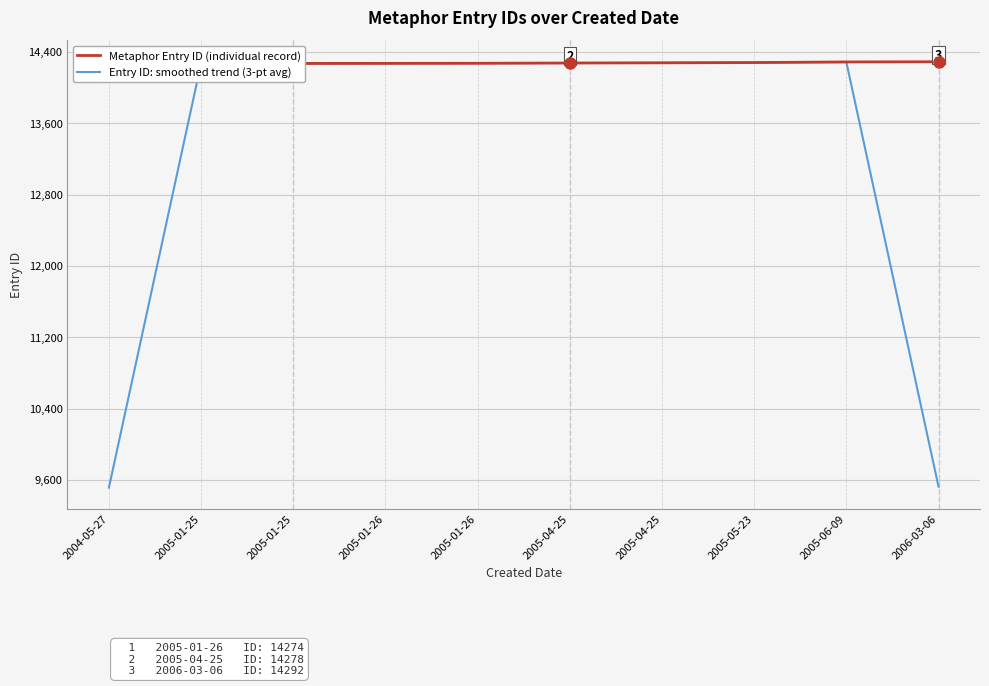

True or false: Metaphor Entry ID (individual record) and Entry ID: smoothed trend (3-pt avg) cross at least once.

True